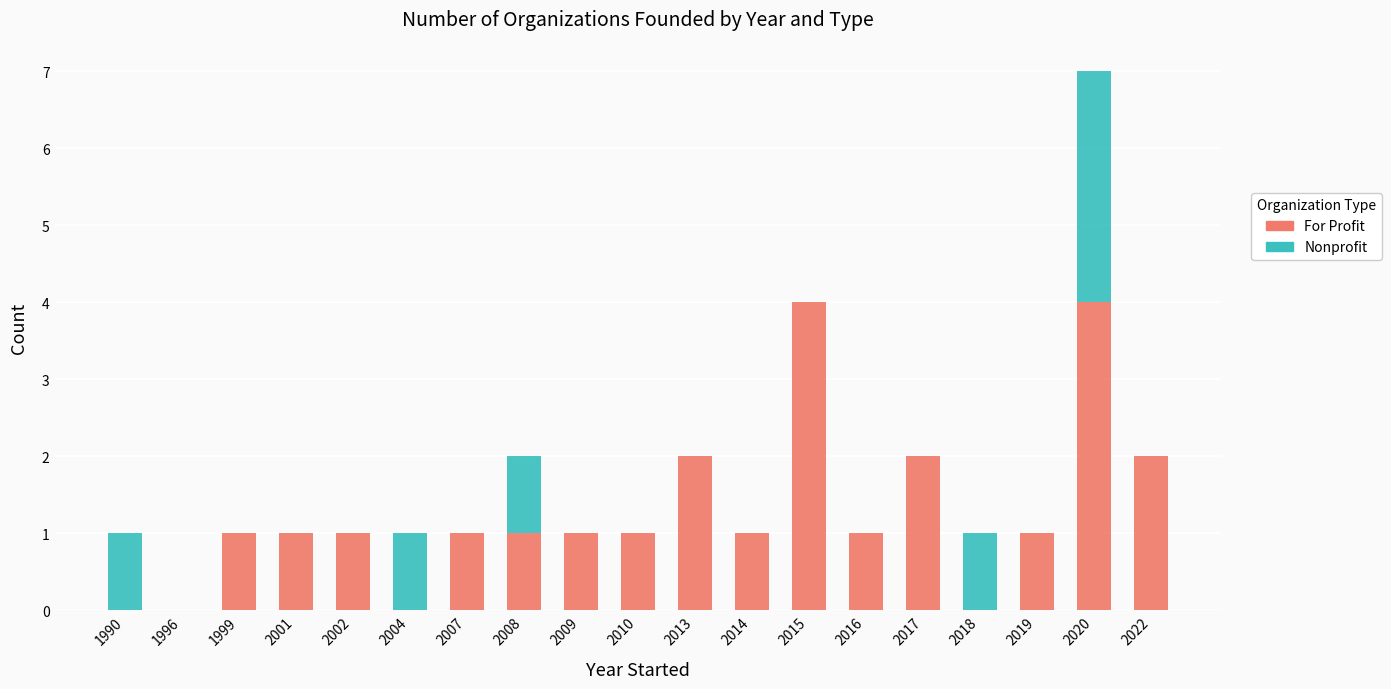

What is the sum of all For Profit values?

24